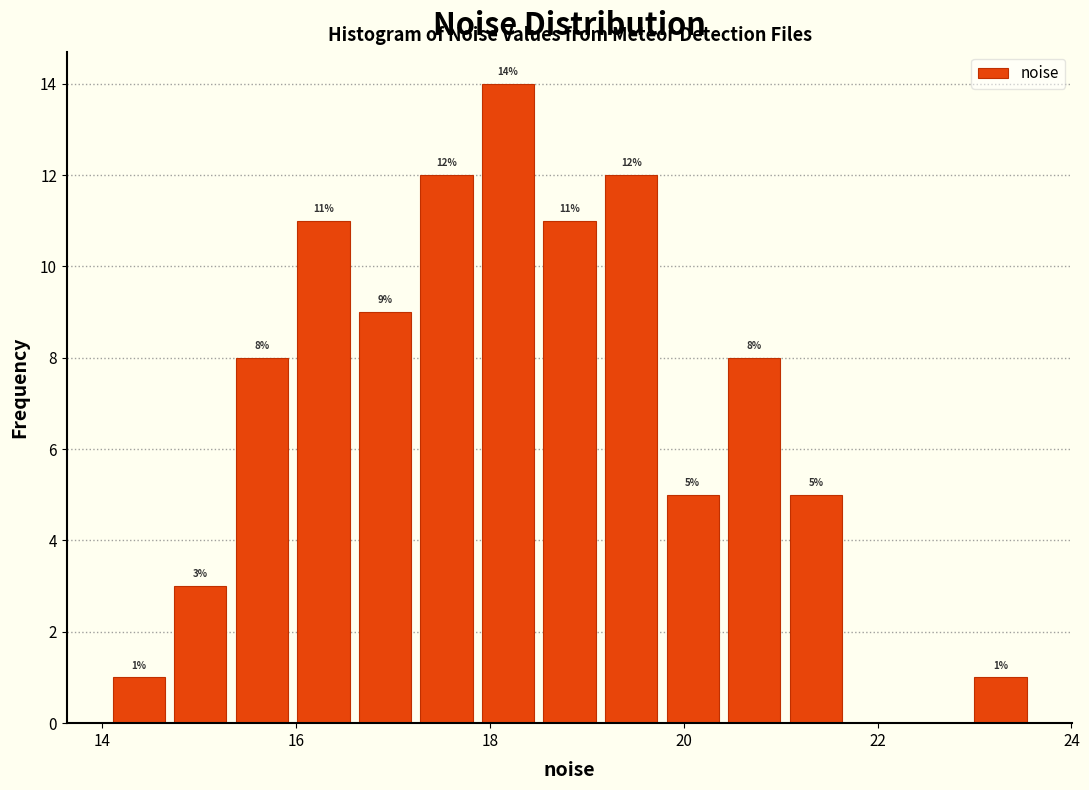

Read against the x-axis, roughly where is the centre of the tallest bar?

18.2